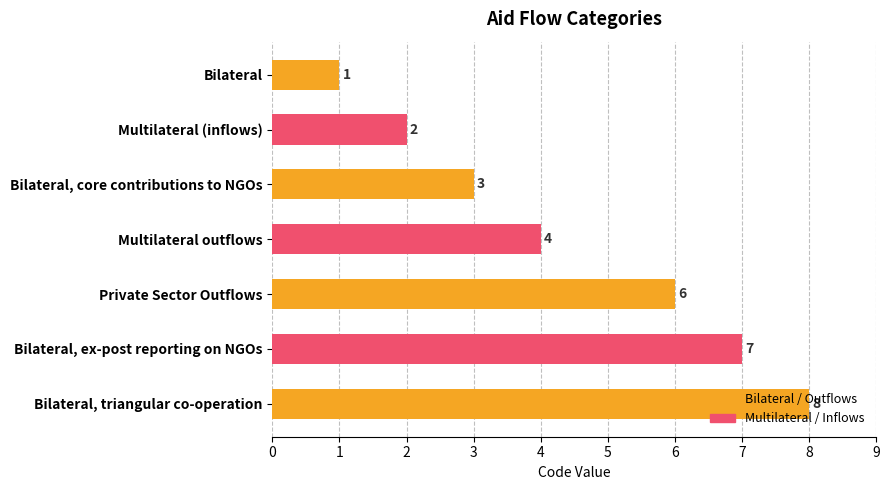

Does the chart contain stacked bars?

No